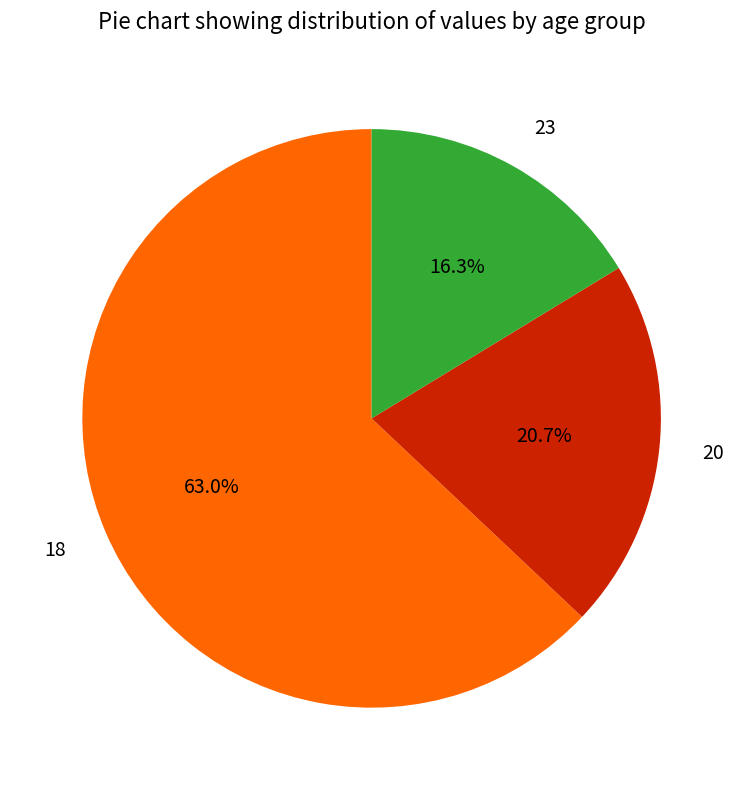

What percentage is the 18 slice, to the nearest percent?

63%